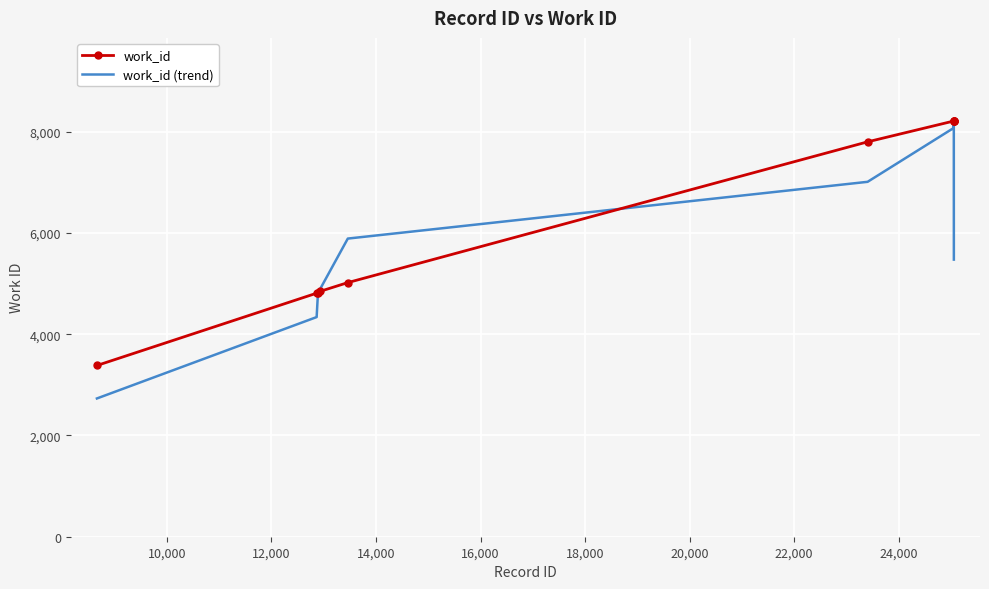

What is the minimum value shown in the chart?

2730.7